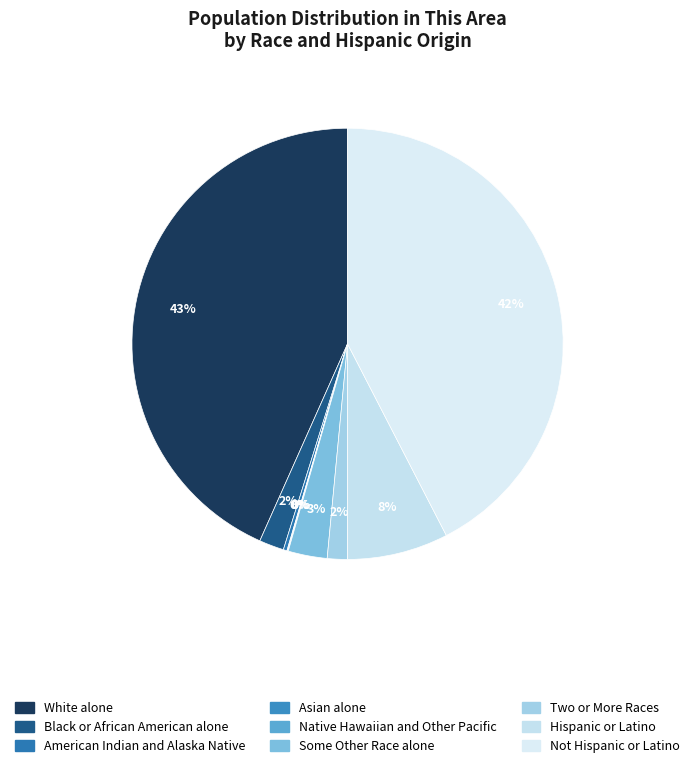

Is the sum of Black or African American alone and Not Hispanic or Latino greater than half?

No